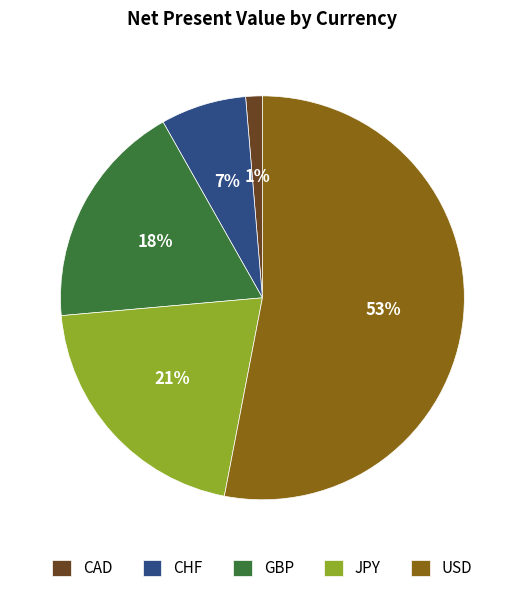

To the nearest percent, what is the difference between the largest and smallest slice percentages?

52%